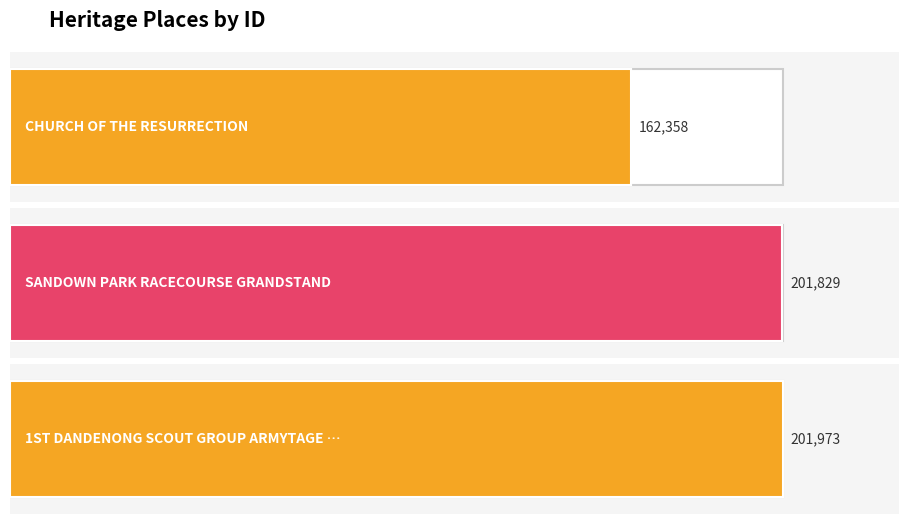

How many distinct data groups are displayed?

1